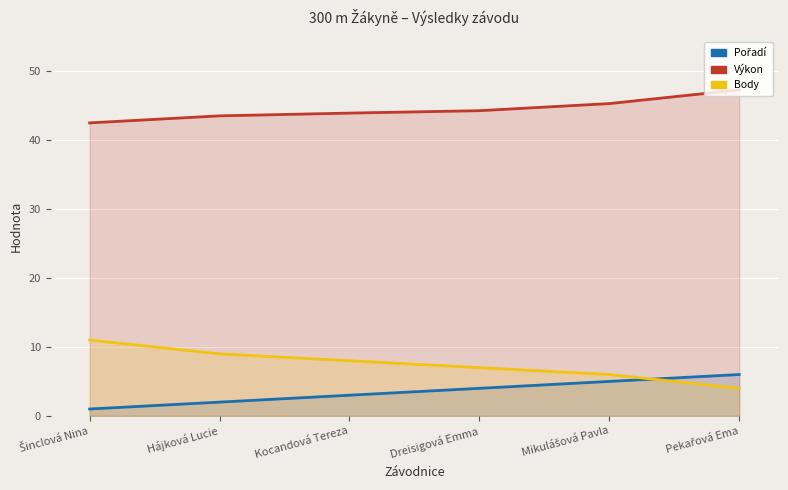

At which label is Výkon closest to 44?

Kocandová Tereza